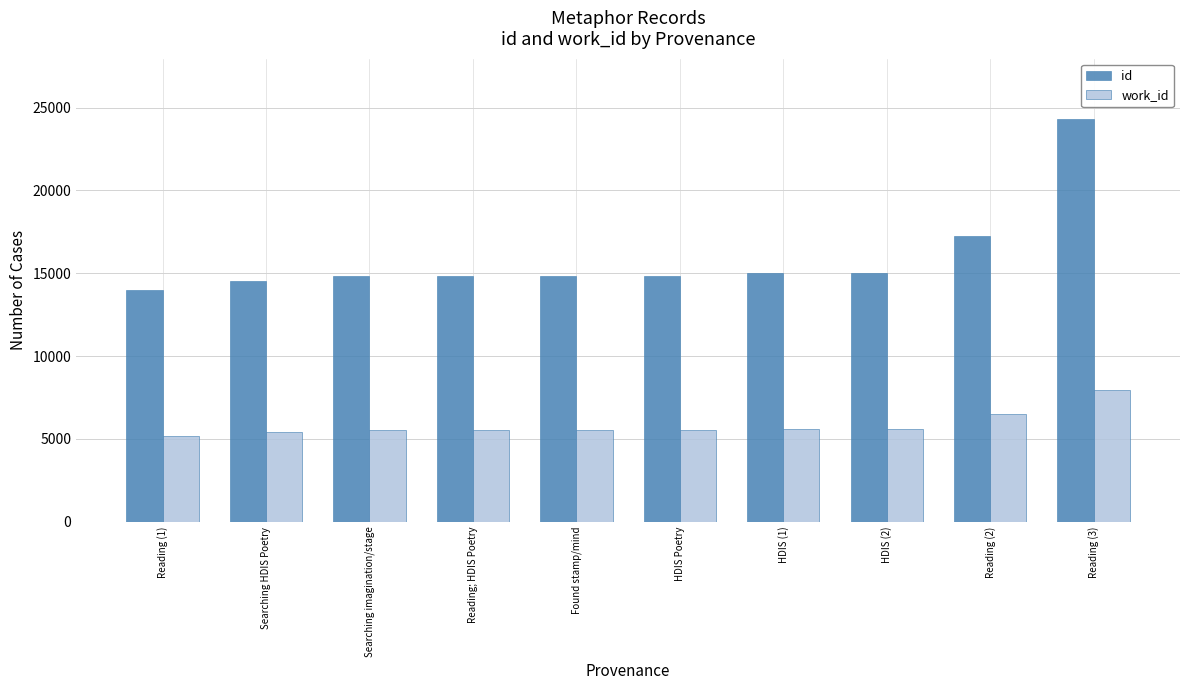

What is the sum of the id values at Reading (2) and Reading (1)?

31198